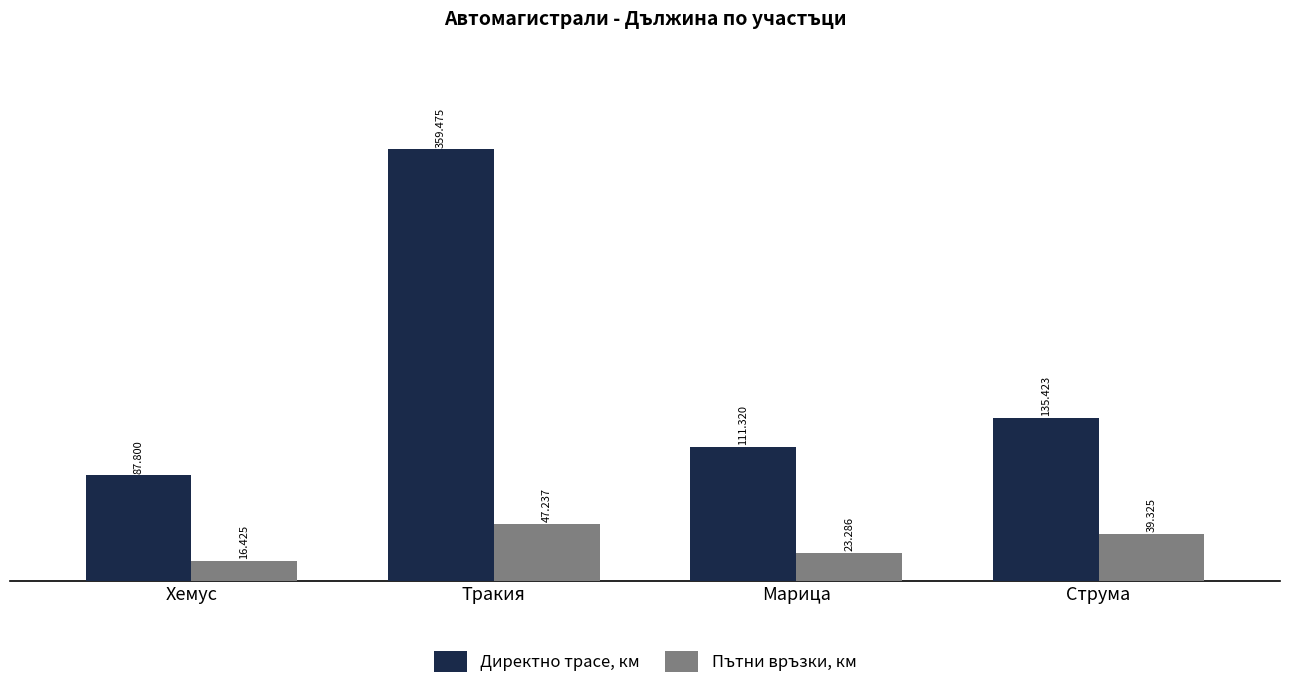

Are the bars grouped side by side (vs. stacked)?

Yes